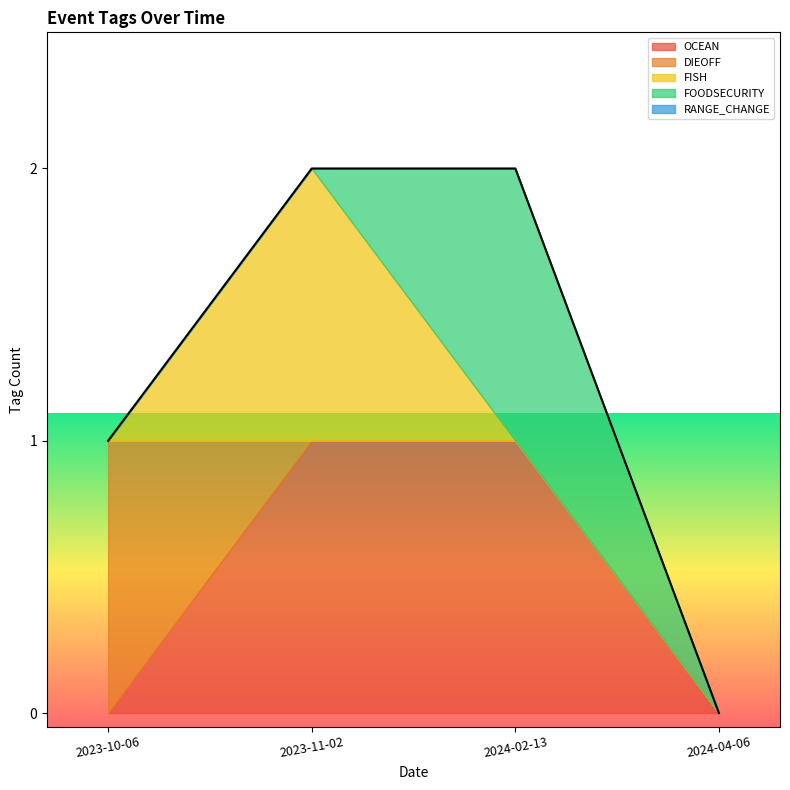

Count the FOODSECURITY values in the range 0 to 1.

4